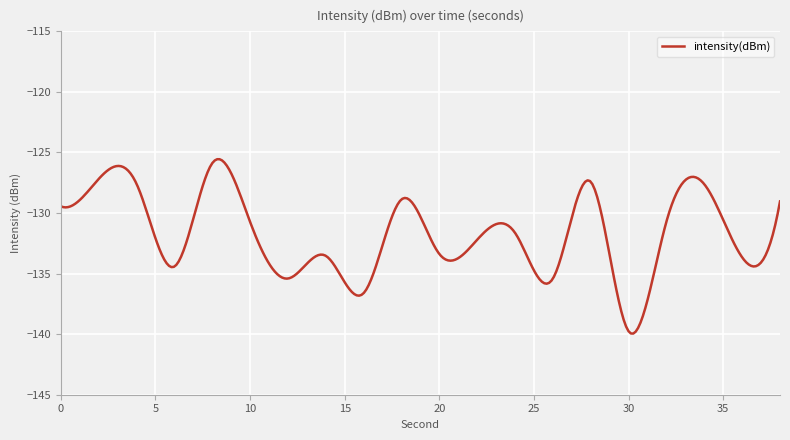

What is the difference between the maximum and minimum values?

14.4